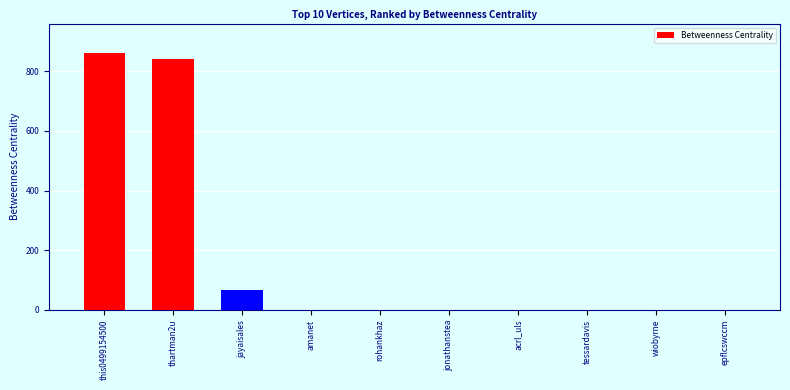

Are the bars grouped side by side (vs. stacked)?

No